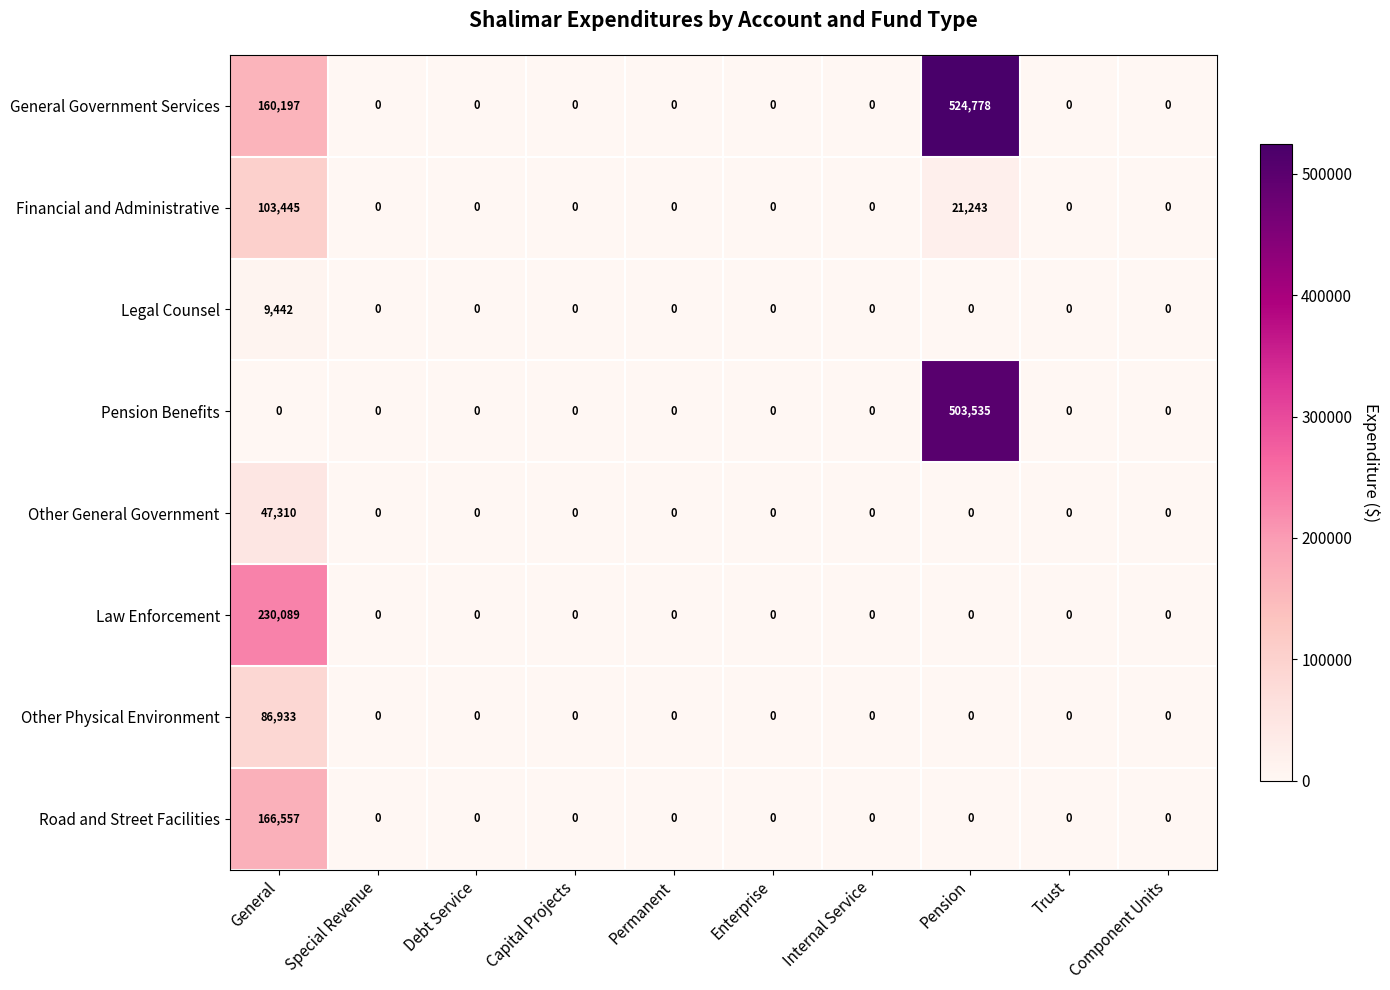

The value of Financial and Administrative at Debt Service is -31510. True or false?

False